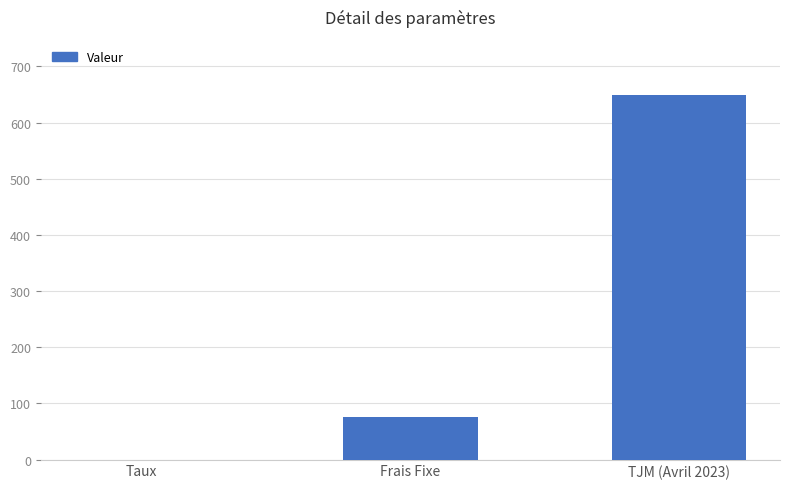

What is the sum of all values?

725.1